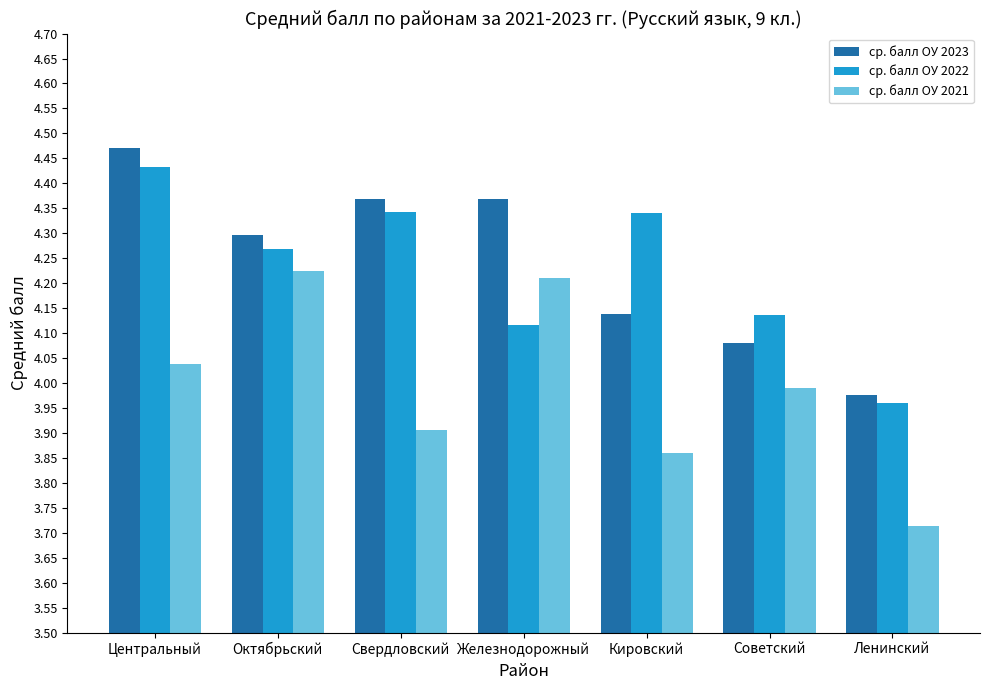

At which category is the sum across all series the highest?

Центральный